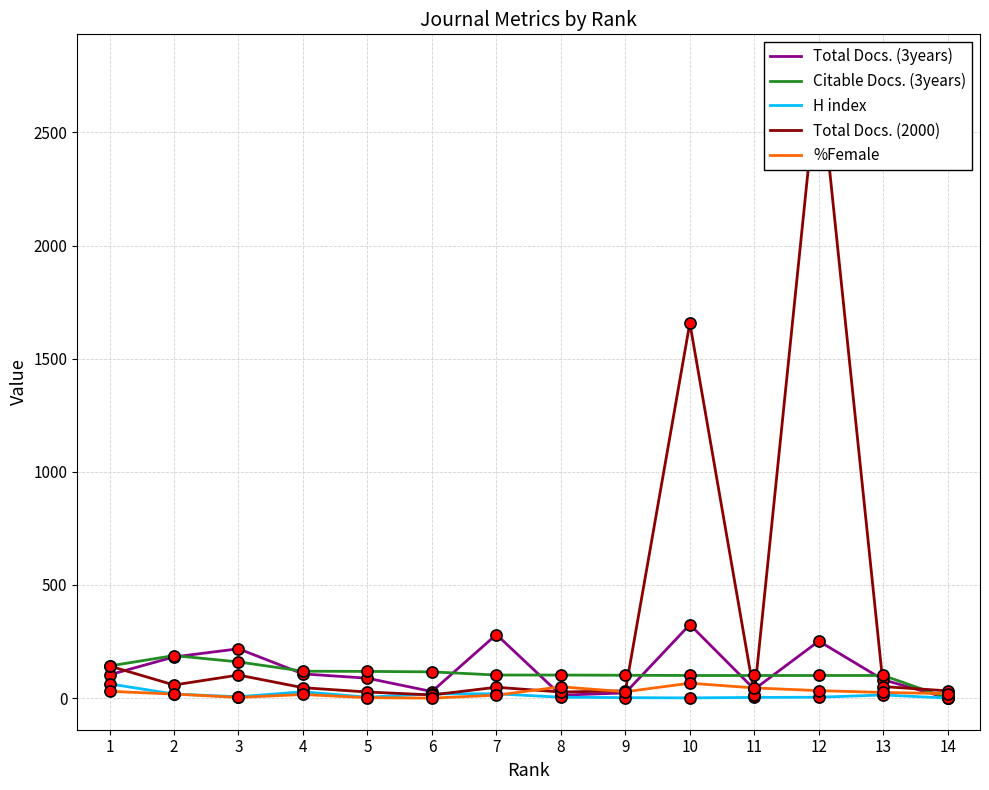

Which series has the largest total across all categories?

Total Docs. (2000)